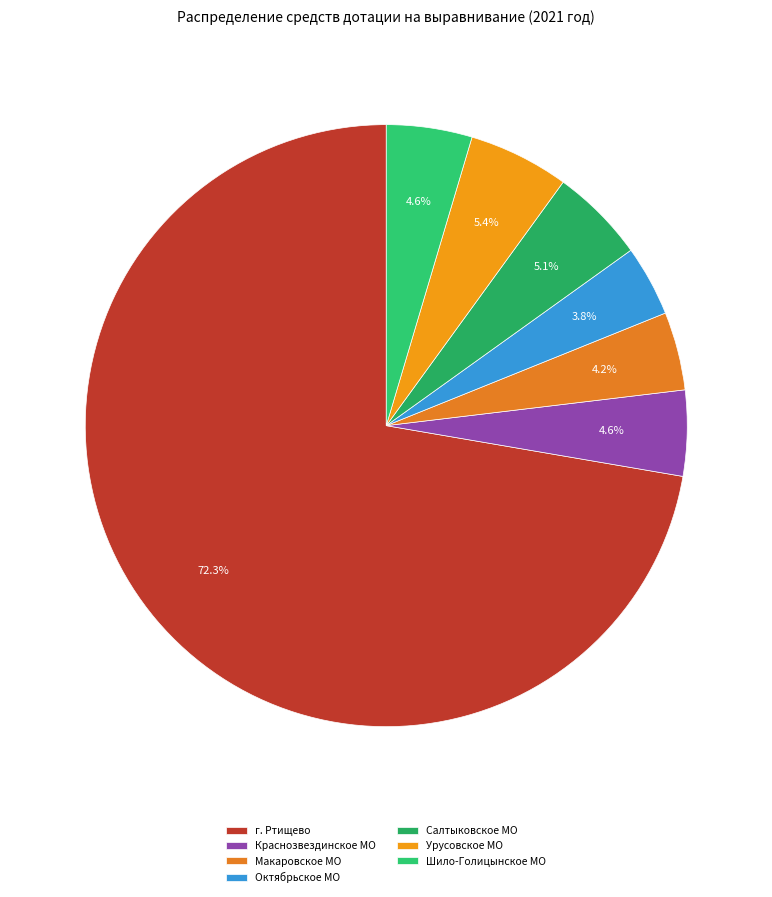

How many slices are in this pie chart?

7